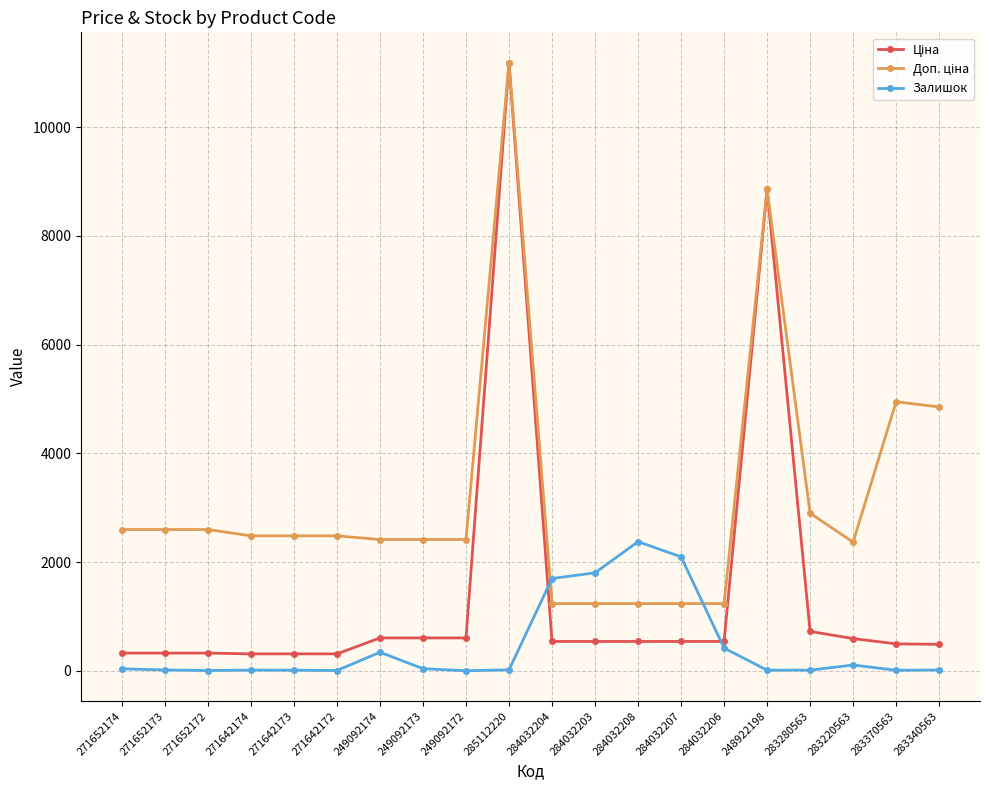

Which category has the highest value across all series?

285112220